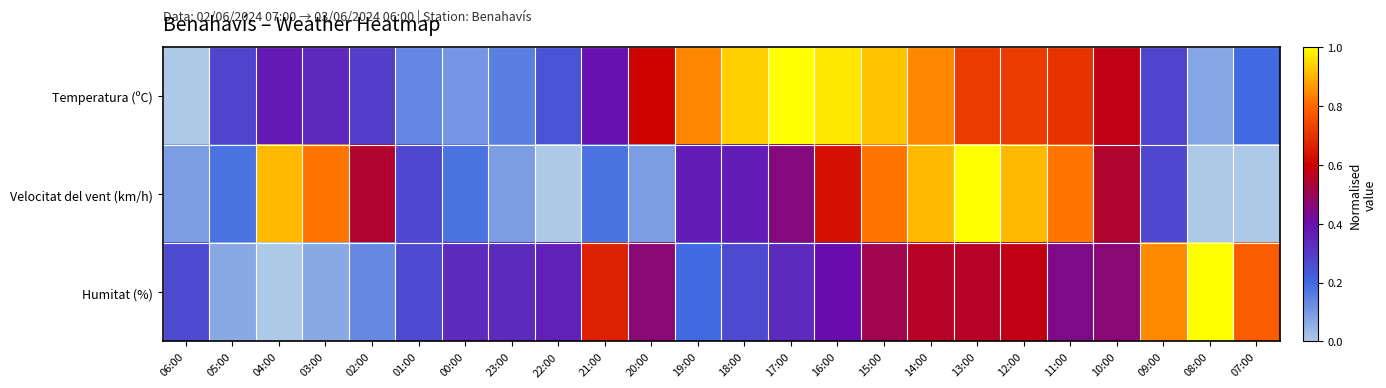

At which category does the chart reach its minimum across all series?

06:00